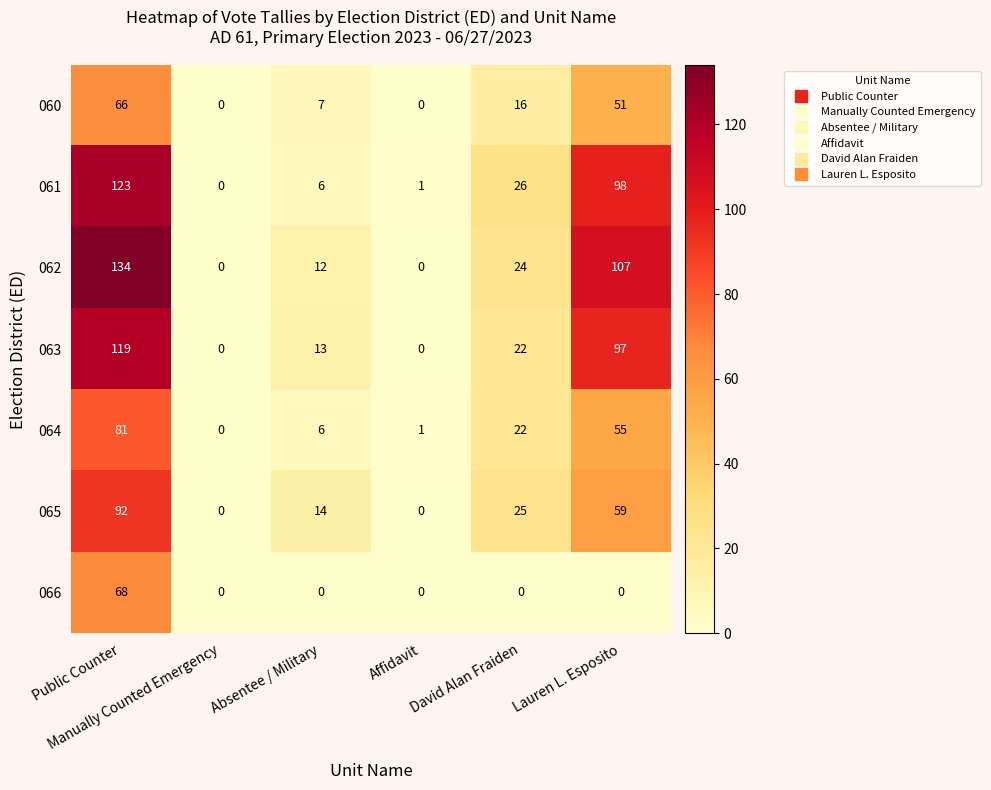

Which series has the largest range (max minus min)?

062